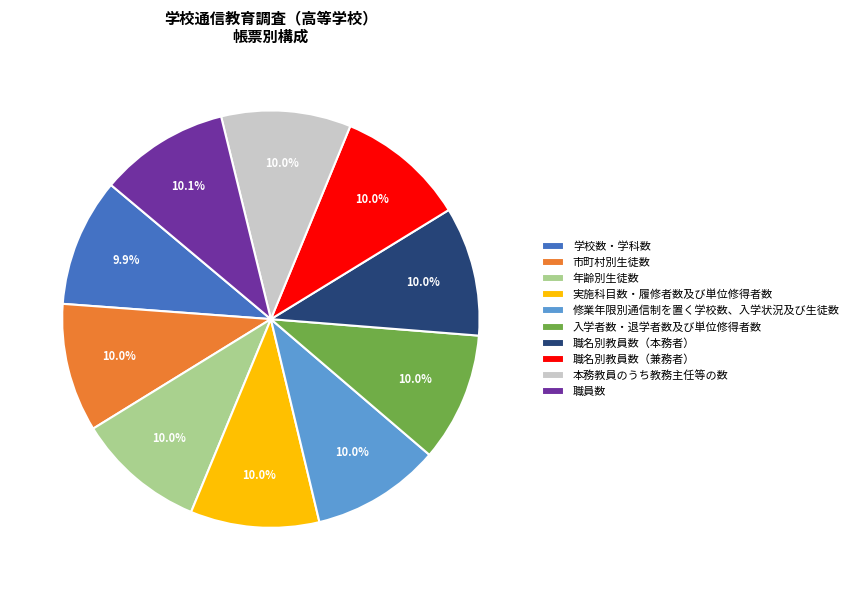

Count the number of slices in the pie.

10